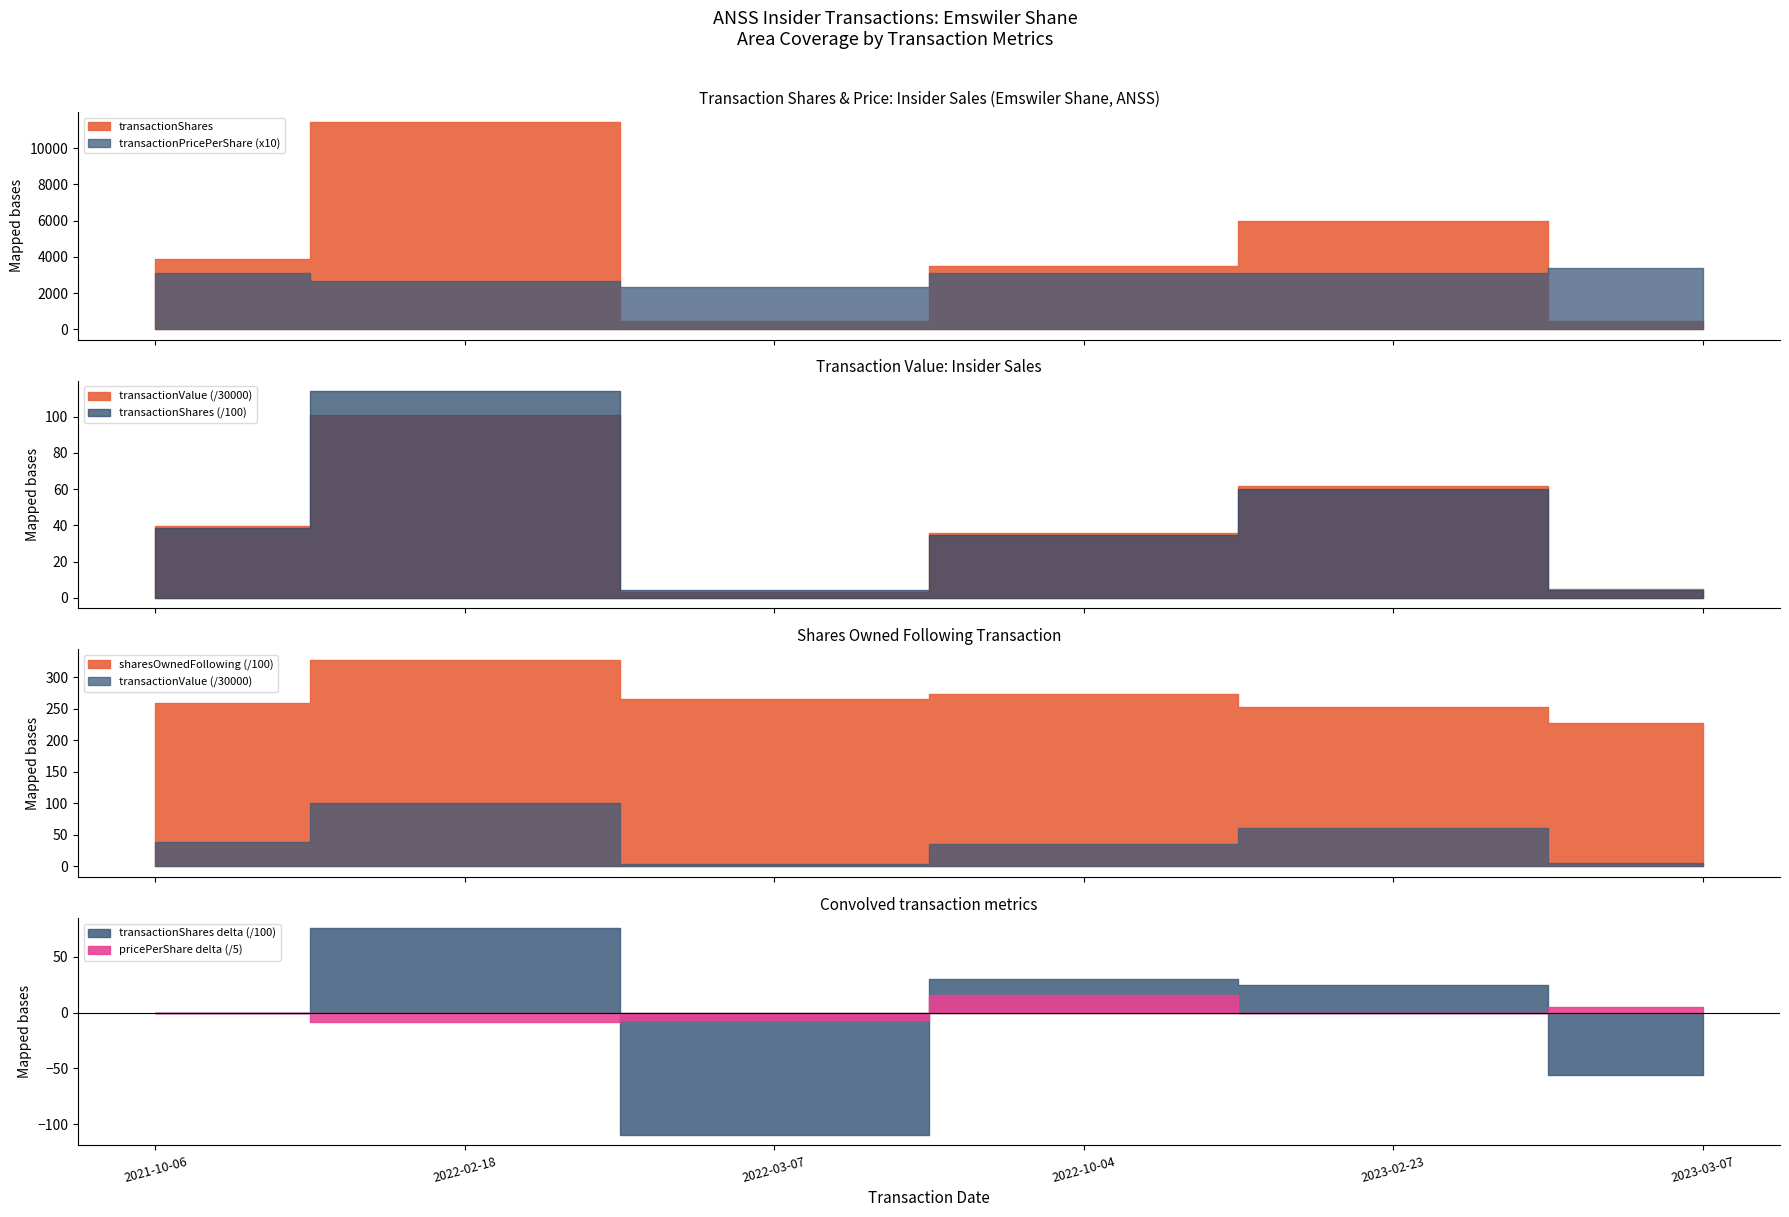

Reading left to right, what are all the values shown in this chart?

transactionShares: 3859.0	11419.0	436.0	3471.0	5989.0	436.0
transactionPricePerShare: 307.8	265.7	233.6	311.8	309.6	335.6
transactionValue: 1187885.0	3033842.0	101845.0	1082397.0	1854066.0	146343.0
sharesOwnedFollowingTransaction: 25990.0	32821.0	26572.0	27339.0	25362.0	22840.0